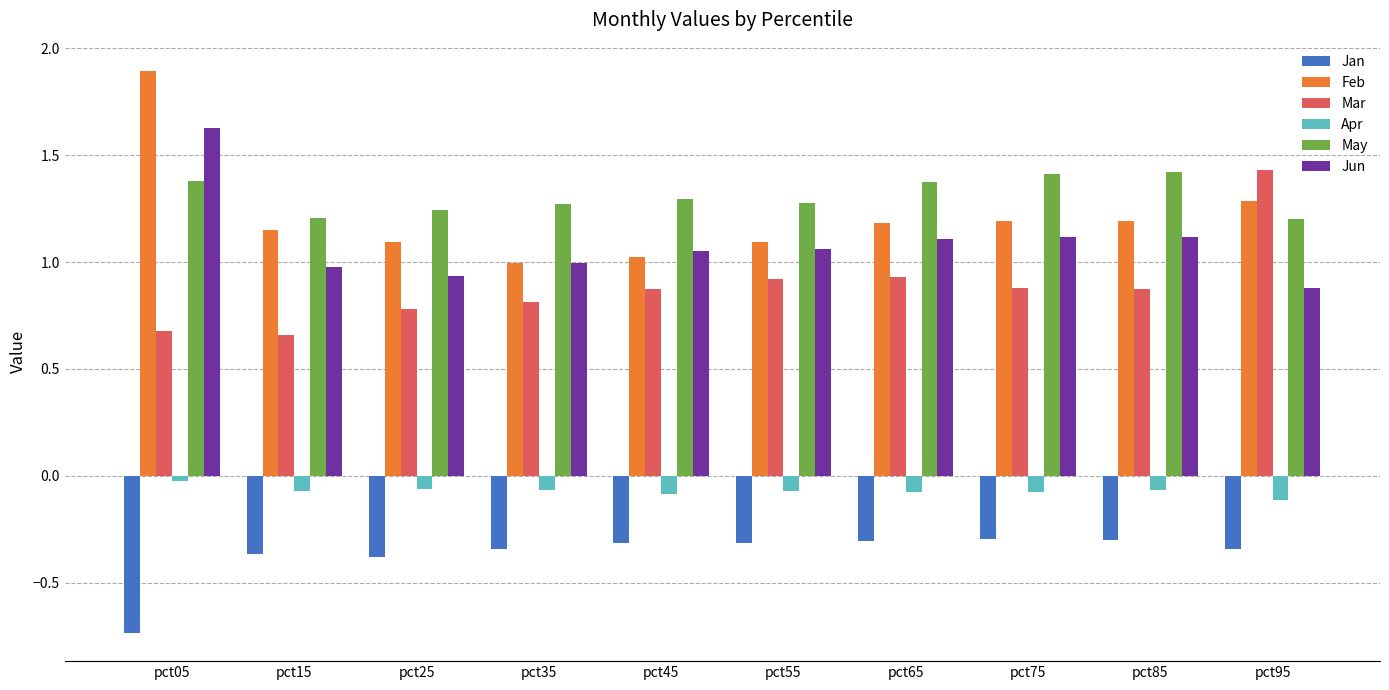

Does the chart contain any negative values?

Yes